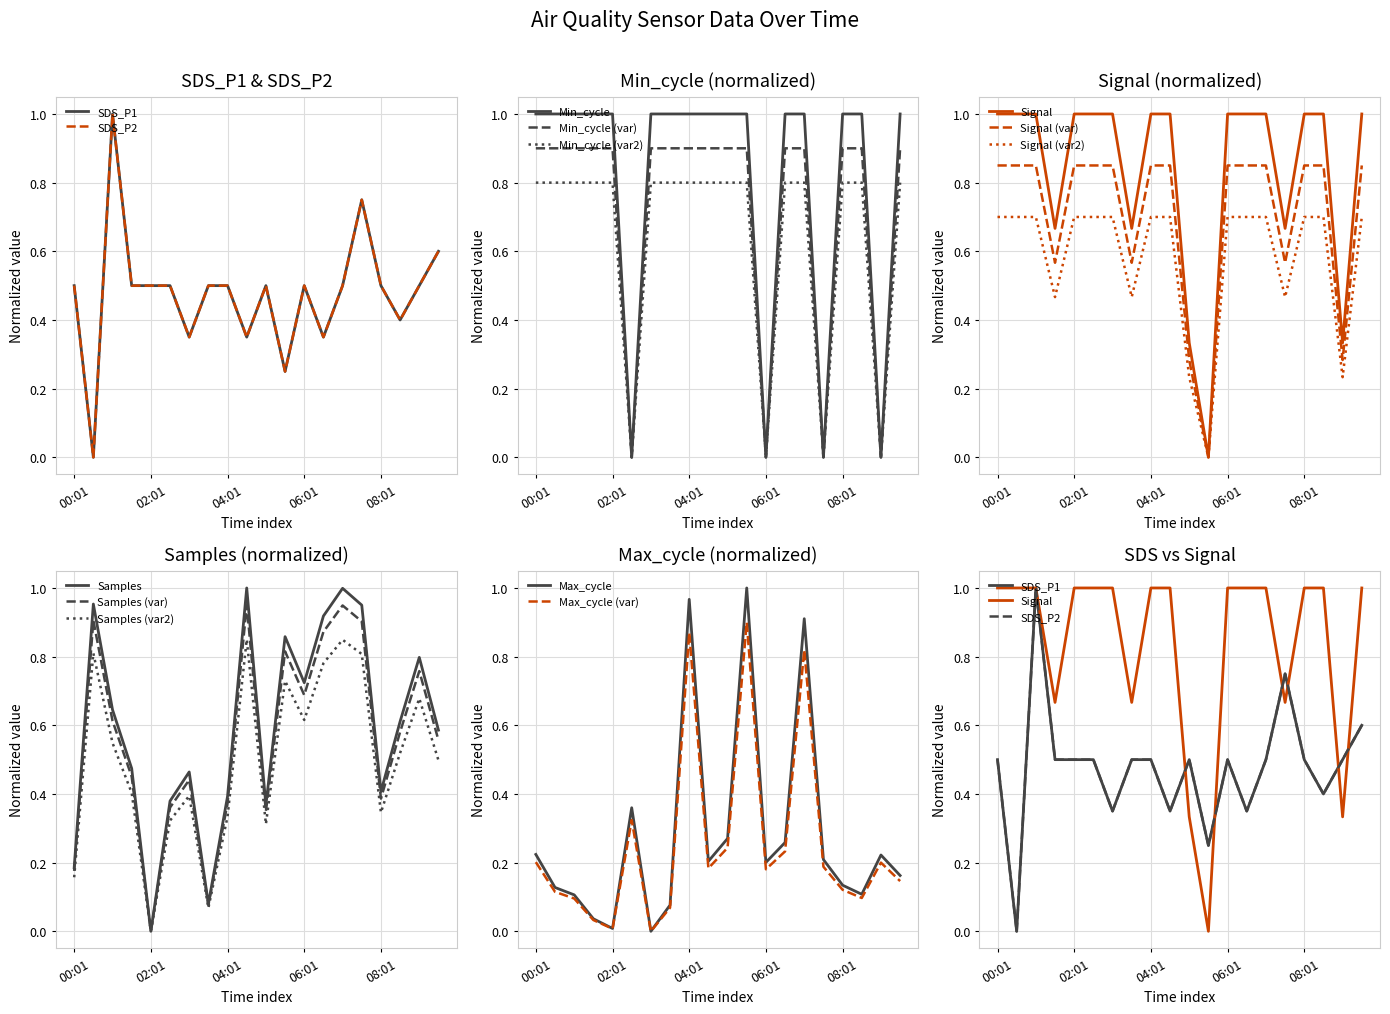

What is the difference between the SDS_P2 values at 00:01 and 08:31?

0.1